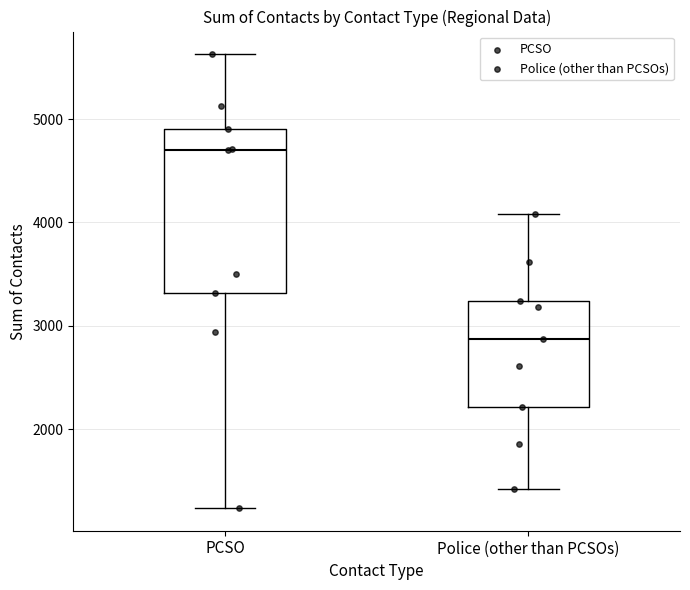

Comparing the boxes themselves (not the whiskers), which one is the tallest?

PCSO